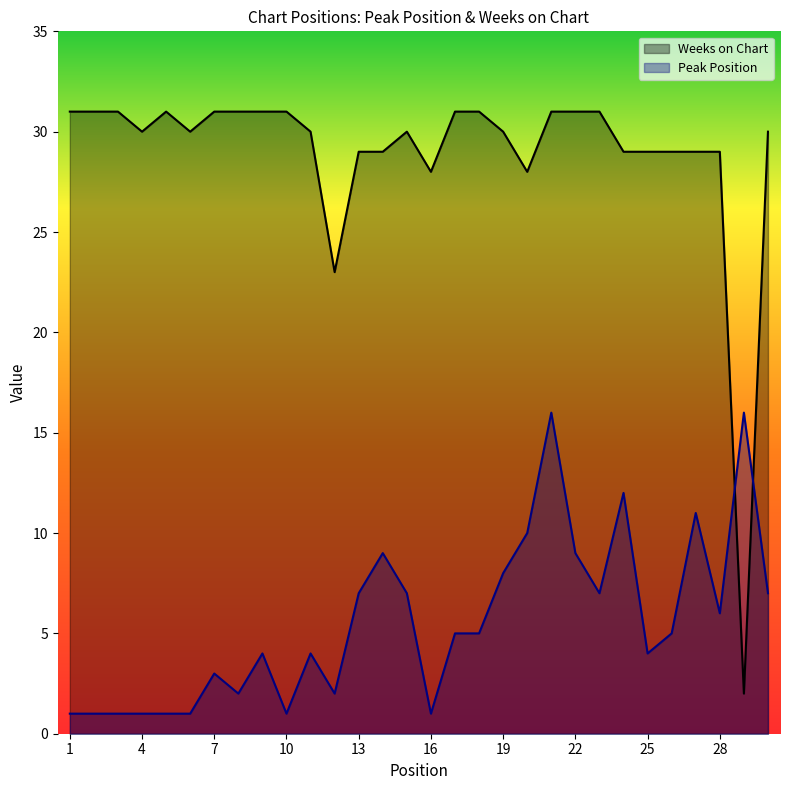

Which has a higher value, 6 or 24?

24